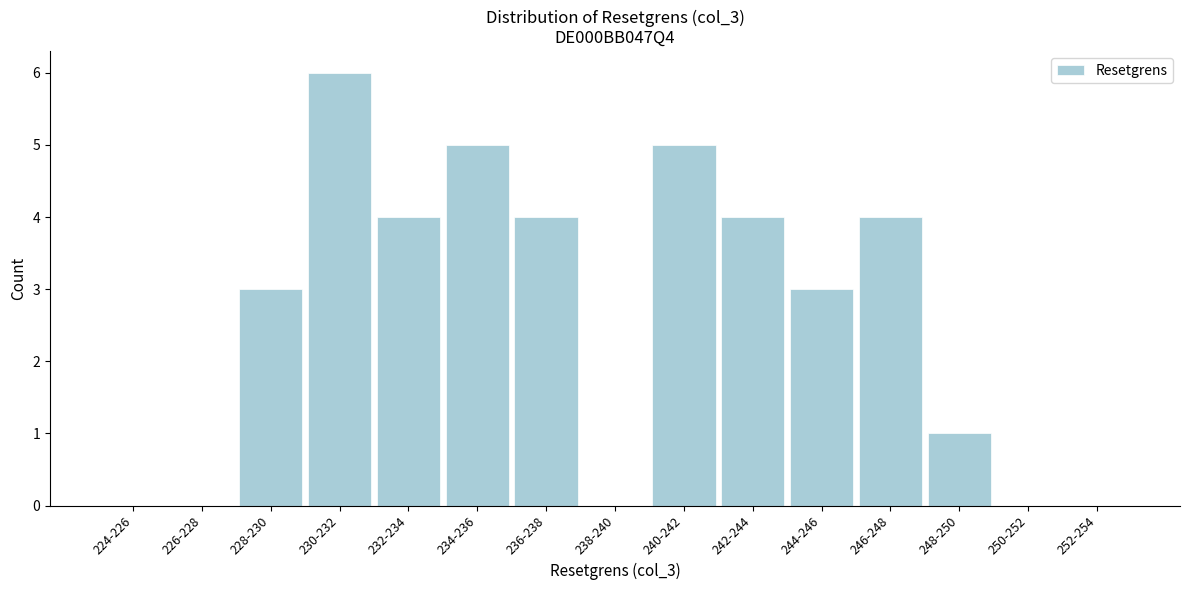

Reading left to right, extract all data points from this chart.

224-226=0	226-228=0	228-230=3	230-232=6	232-234=4	234-236=5	236-238=4	238-240=0	240-242=5	242-244=4	244-246=3	246-248=4	248-250=1	250-252=0	252-254=0